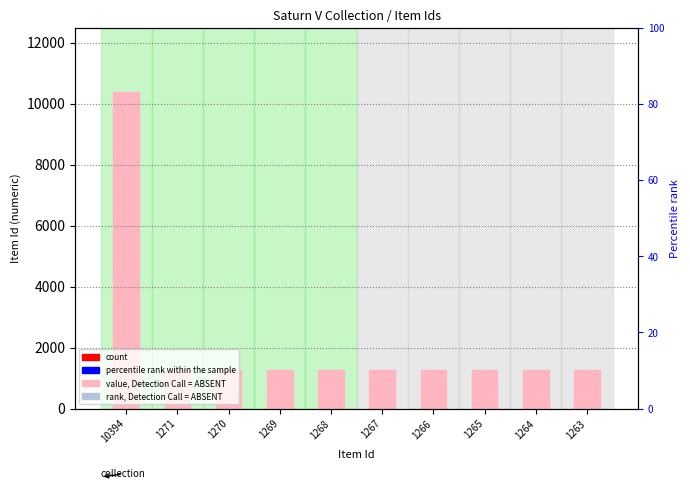

List the labels in order of value, smallest first.

1263, 1264, 1265, 1266, 1267, 1268, 1269, 1270, 1271, 10394